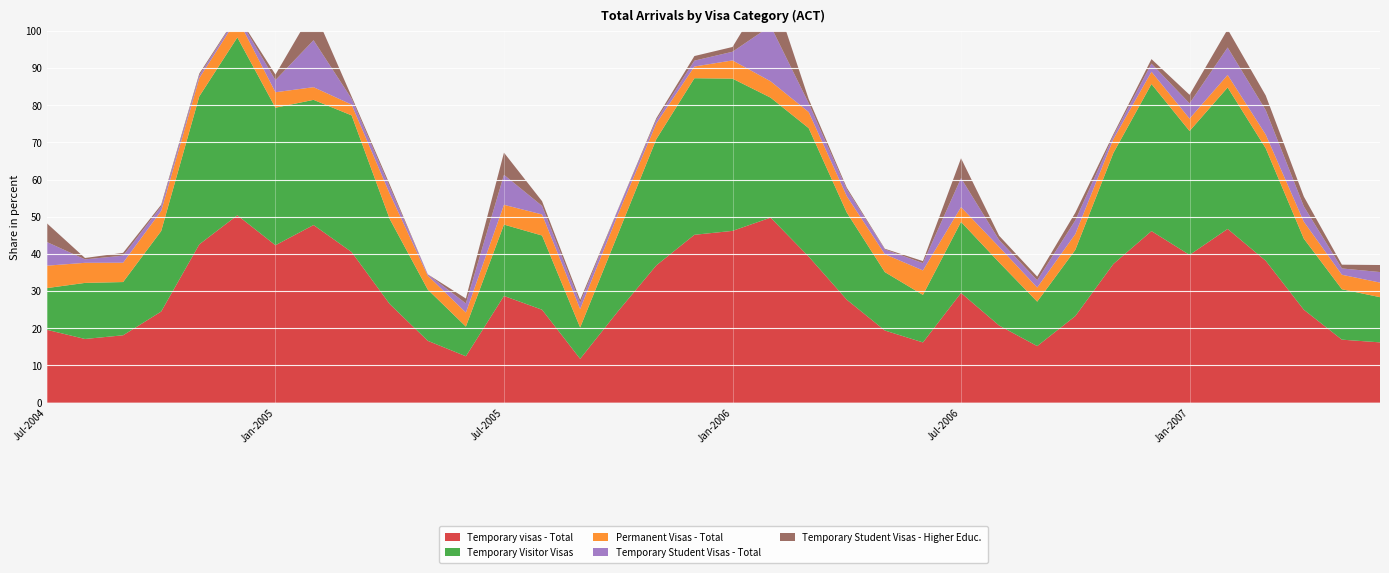

Reading left to right, list all the values displayed in this chart.

Total: Jul-2004=5970	Aug-2004=5370	Sep-2004=7890	Oct-2004=6650	Nov-2004=6530	Dec-2004=8570	Jan-2005=6730	Feb-2005=8790	Mar-2005=6910	Apr-2005=6030	May-2005=5590	Jun-2005=6890	Jul-2005=6200	Aug-2005=4760	Sep-2005=10090	Oct-2005=6610	Nov-2005=6390	Dec-2005=8880	Jan-2006=8570	Feb-2006=8860	Mar-2006=7150	Apr-2006=6570	May-2006=5410	Jun-2006=7590	Jul-2006=6540	Aug-2006=5300	Sep-2006=9200	Oct-2006=7300	Nov-2006=6700	Dec-2006=9100	Jan-2007=7800	Feb-2007=9200	Mar-2007=7600	Apr-2007=6800	May-2007=5900	Jun-2007=7400
Temporary visas - Total: Jul-2004=1170	Aug-2004=920	Sep-2004=1430	Oct-2004=1630	Nov-2004=2780	Dec-2004=4320	Jan-2005=2850	Feb-2005=4200	Mar-2005=2800	Apr-2005=1600	May-2005=930	Jun-2005=860	Jul-2005=1780	Aug-2005=1190	Sep-2005=1190	Oct-2005=1630	Nov-2005=2360	Dec-2005=4010	Jan-2006=3960	Feb-2006=4410	Mar-2006=2810	Apr-2006=1820	May-2006=1050	Jun-2006=1230	Jul-2006=1930	Aug-2006=1100	Sep-2006=1400	Oct-2006=1700	Nov-2006=2500	Dec-2006=4200	Jan-2007=3100	Feb-2007=4300	Mar-2007=2900	Apr-2007=1700	May-2007=1000	Jun-2007=1200
Temporary Visitor Visas: Jul-2004=670	Aug-2004=810	Sep-2004=1130	Oct-2004=1440	Nov-2004=2600	Dec-2004=4100	Jan-2005=2490	Feb-2005=2960	Mar-2005=2540	Apr-2005=1380	May-2005=770	Jun-2005=550	Jul-2005=1190	Aug-2005=950	Sep-2005=850	Oct-2005=1380	Nov-2005=2170	Dec-2005=3740	Jan-2006=3510	Feb-2006=2860	Mar-2006=2470	Apr-2006=1540	May-2006=850	Jun-2006=970	Jul-2006=1250	Aug-2006=900	Sep-2006=1100	Oct-2006=1300	Nov-2006=2000	Dec-2006=3600	Jan-2007=2600	Feb-2007=3500	Mar-2007=2300	Apr-2007=1300	May-2007=800	Jun-2007=900
Permanent Visas - Total: Jul-2004=360	Aug-2004=290	Sep-2004=410	Oct-2004=360	Nov-2004=320	Dec-2004=440	Jan-2005=280	Feb-2005=300	Mar-2005=200	Apr-2005=410	May-2005=210	Jun-2005=260	Jul-2005=330	Aug-2005=270	Sep-2005=500	Oct-2005=350	Nov-2005=270	Dec-2005=280	Jan-2006=420	Feb-2006=390	Mar-2006=310	Apr-2006=290	May-2006=260	Jun-2006=500	Jul-2006=260	Aug-2006=220	Sep-2006=350	Oct-2006=310	Nov-2006=250	Dec-2006=300	Jan-2007=260	Feb-2007=310	Mar-2007=280	Apr-2007=310	May-2007=230	Jun-2007=290
Temporary Student Visas - Total: Jul-2004=380	Aug-2004=50	Sep-2004=150	Oct-2004=80	Nov-2004=50	Dec-2004=60	Jan-2005=220	Feb-2005=1110	Mar-2005=110	Apr-2005=110	May-2005=20	Jun-2005=170	Jul-2005=500	Aug-2005=110	Sep-2005=170	Oct-2005=80	Nov-2005=60	Dec-2005=140	Jan-2006=200	Feb-2006=1320	Mar-2006=170	Apr-2006=120	May-2006=70	Jun-2006=150	Jul-2006=510	Aug-2006=100	Sep-2006=180	Oct-2006=270	Nov-2006=60	Dec-2006=200	Jan-2007=320	Feb-2007=680	Mar-2007=500	Apr-2007=280	May-2007=100	Jun-2007=210
Temporary Student Visas - Higher Educ.: Jul-2004=300	Aug-2004=20	Sep-2004=60	Oct-2004=30	Nov-2004=30	Dec-2004=20	Jan-2005=100	Feb-2005=730	Mar-2005=40	Apr-2005=40	May-2005=0	Jun-2005=90	Jul-2005=370	Aug-2005=60	Sep-2005=80	Oct-2005=10	Nov-2005=30	Dec-2005=110	Jan-2006=110	Feb-2006=990	Mar-2006=80	Apr-2006=30	May-2006=10	Jun-2006=40	Jul-2006=350	Aug-2006=60	Sep-2006=90	Oct-2006=150	Nov-2006=30	Dec-2006=110	Jan-2007=180	Feb-2007=450	Mar-2007=300	Apr-2007=180	May-2007=60	Jun-2007=140